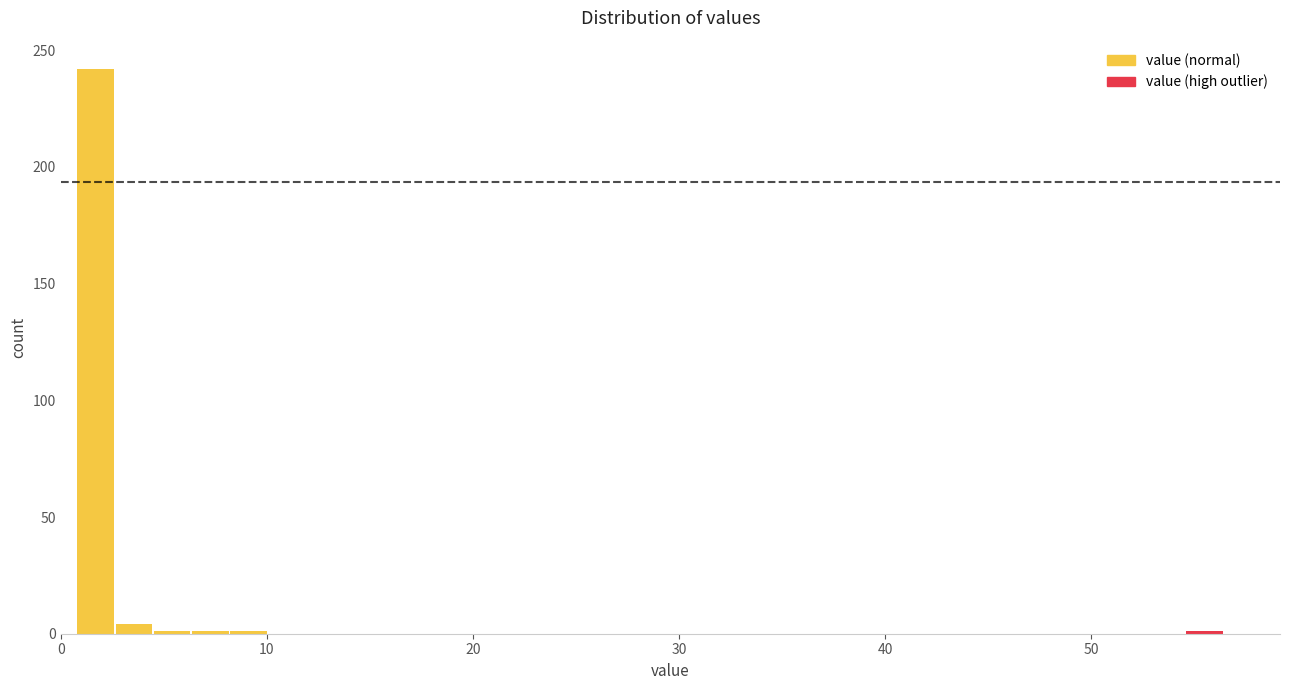

Read against the x-axis, roughly where is the centre of the tallest bar?

2